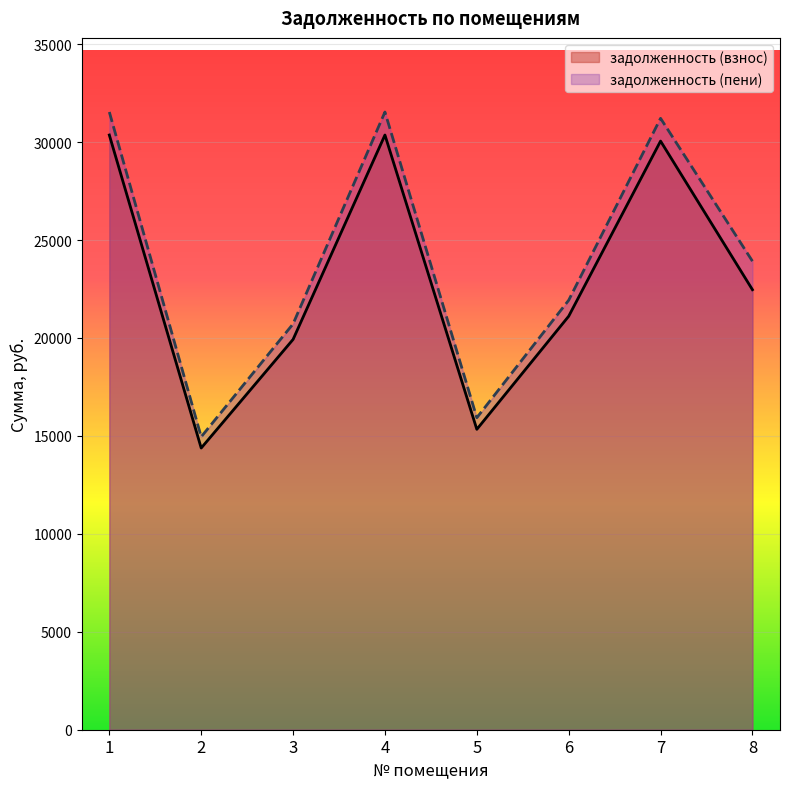

At how many categories does at least one series exceed 28231?

3